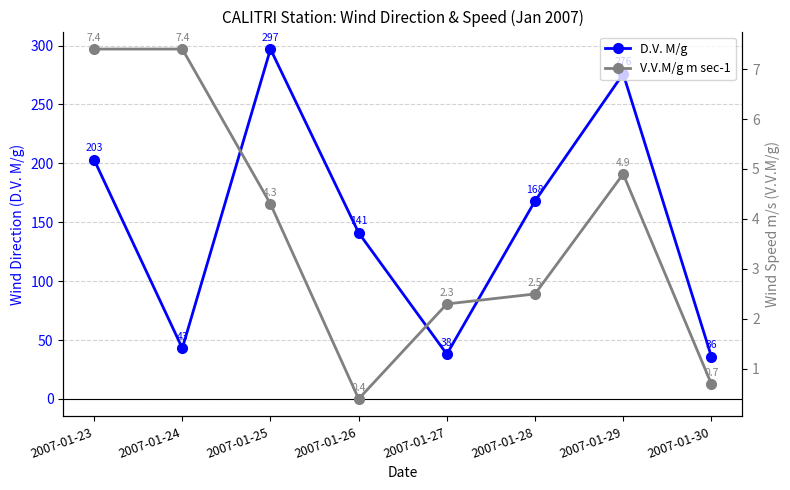

The value of V.V.M/g m sec-1 at 2007-01-28 is 2.5. True or false?

True